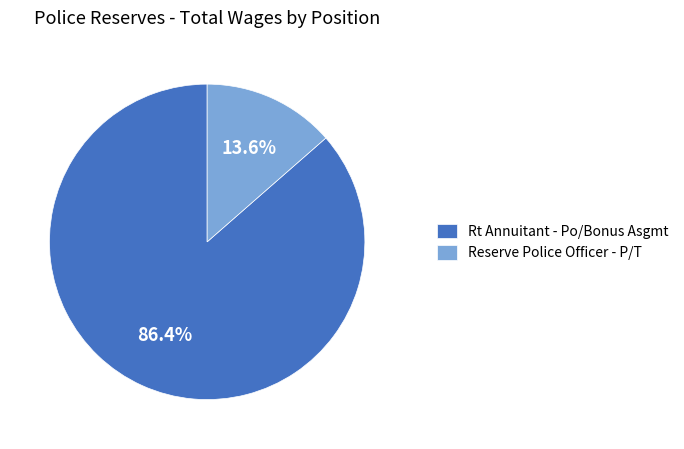

What is the majority slice?

Rt Annuitant - Po/Bonus Asgmt